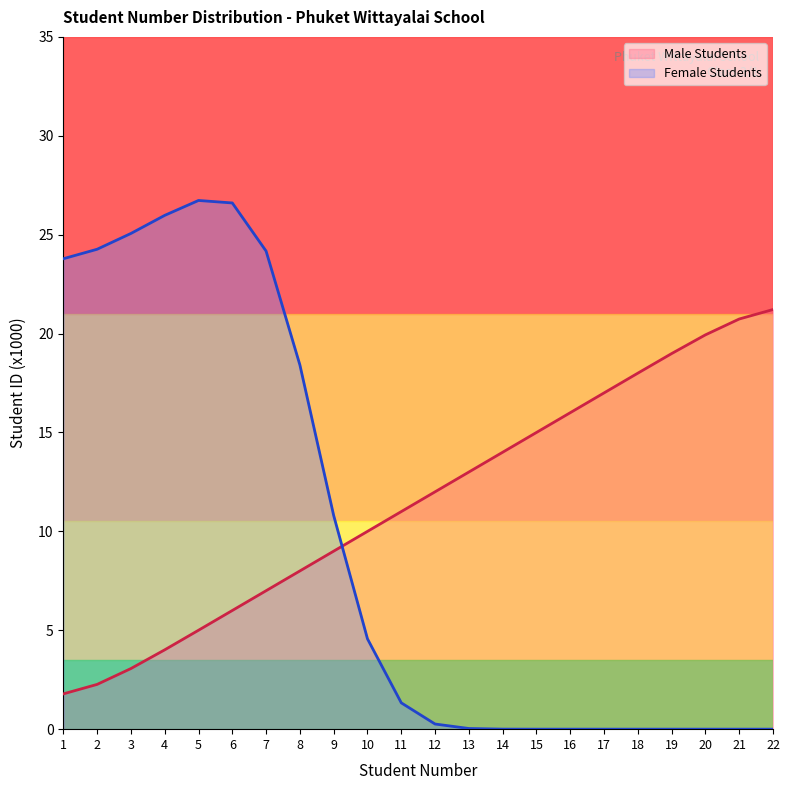

Between 10 and 2, which is larger?

10